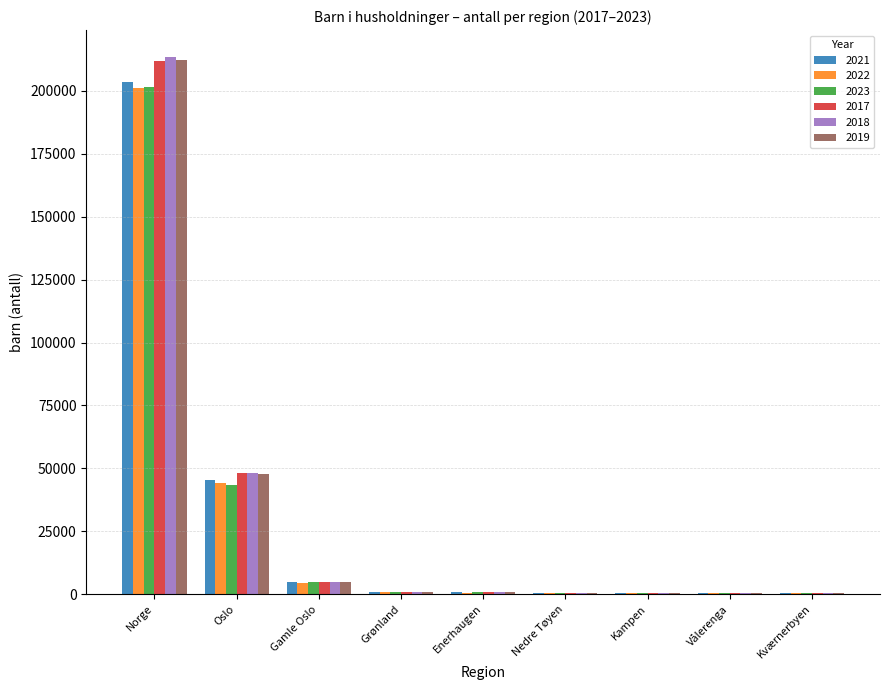

Where is 2021 nearest to the value 101995?

Oslo